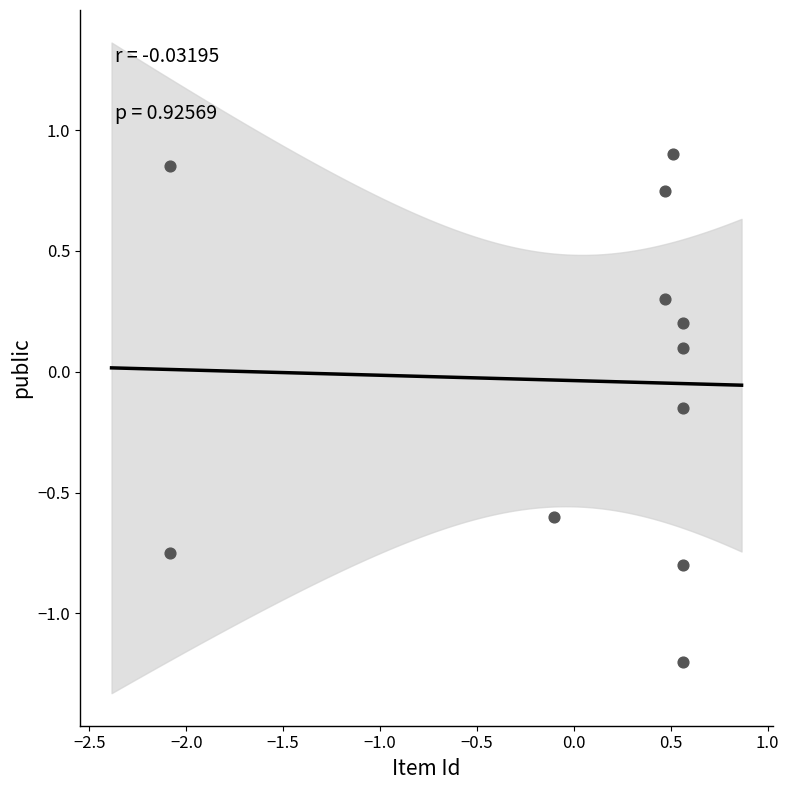

What is the range of Y values (max minus min)?

2.1